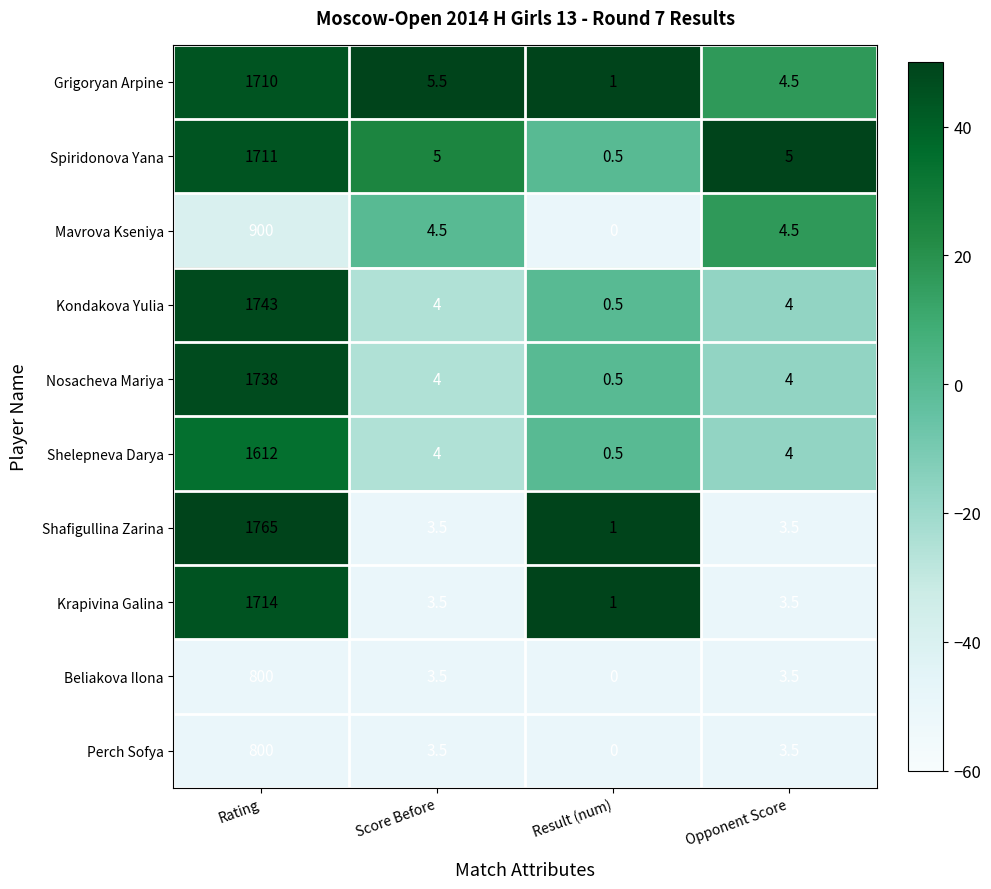

At which category does the chart reach its minimum across all series?

Result (num)